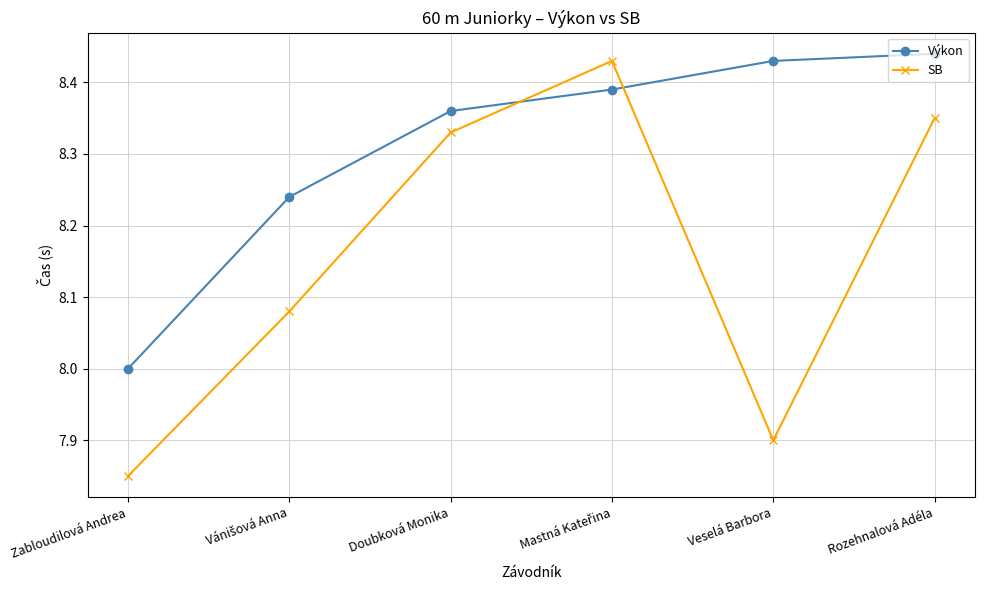

Which series has the largest range (max minus min)?

SB